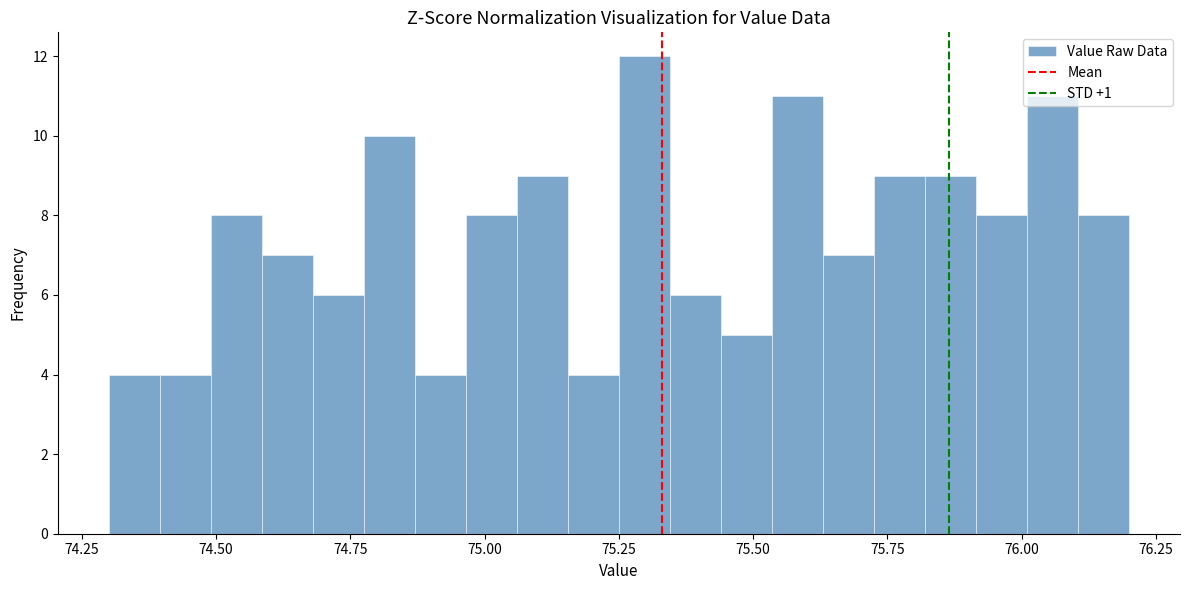

Read against the x-axis, roughly where is the centre of the tallest bar?

75.30